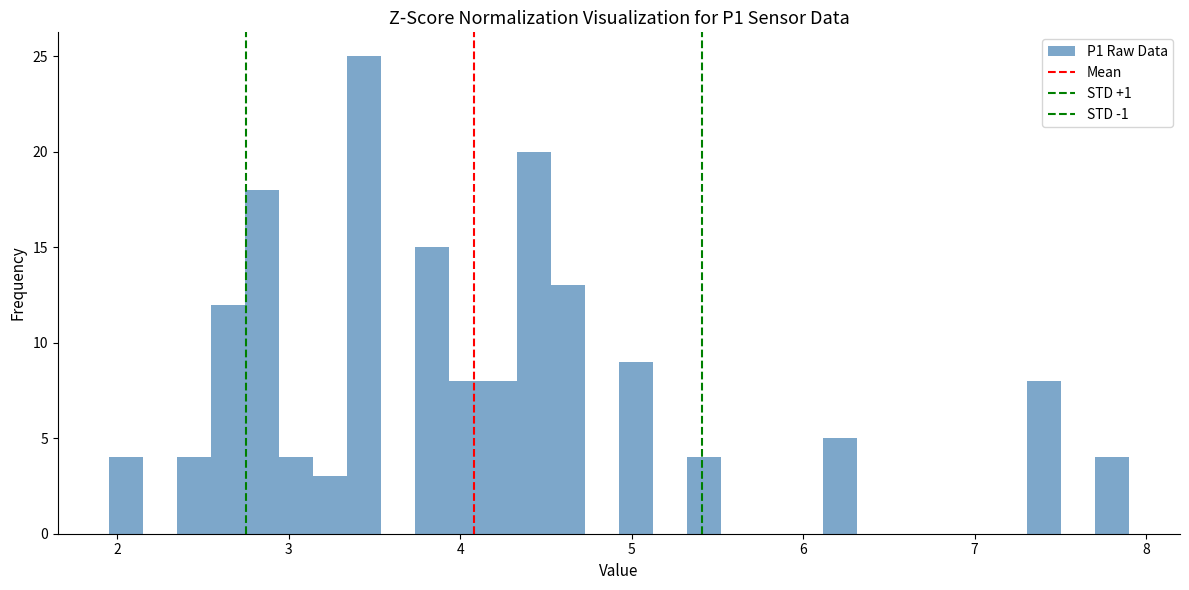

Around what value on the x-axis is the tallest bar? Give the approximate position of its centre, as read against the axis.

3.4